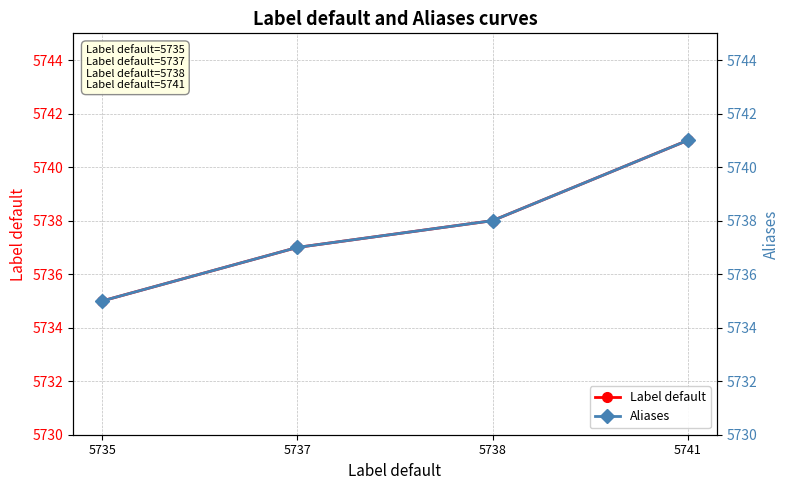

What is the value of the Aliases point at the 2nd from the left?

5737